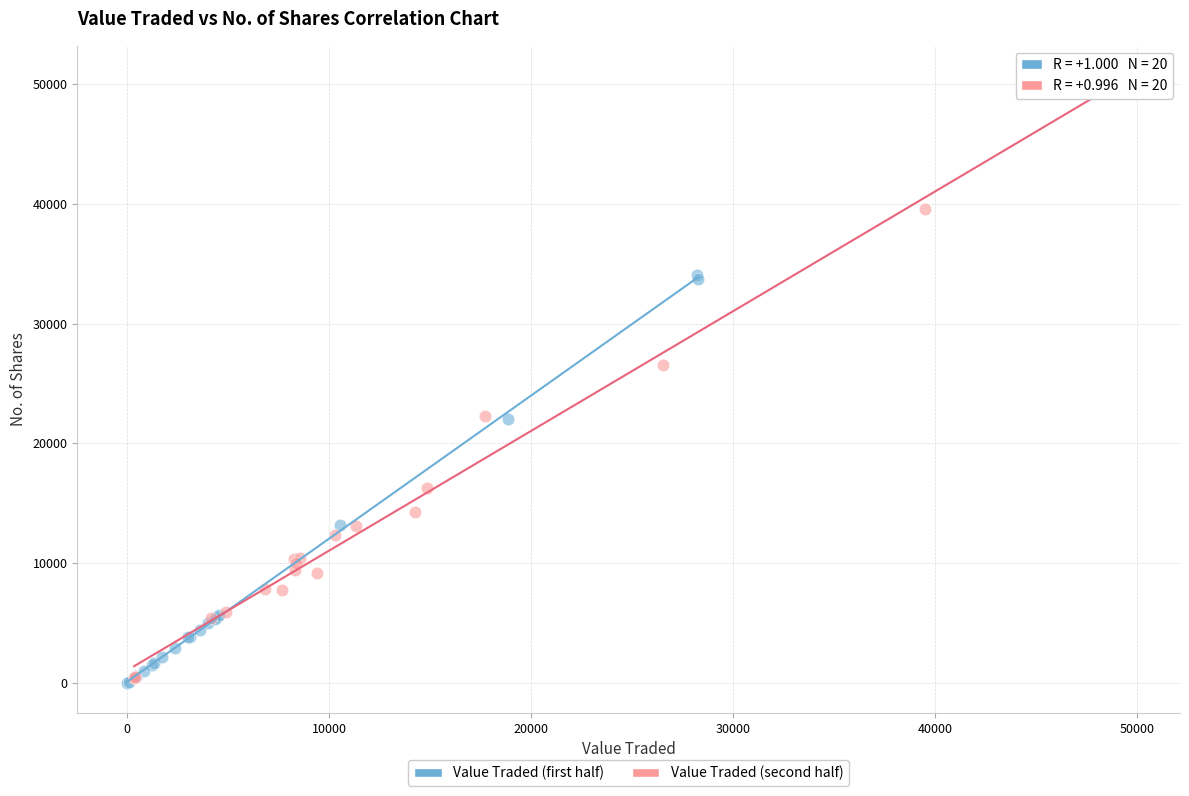

Which series reaches the maximum Y coordinate?

Value Traded (second half)